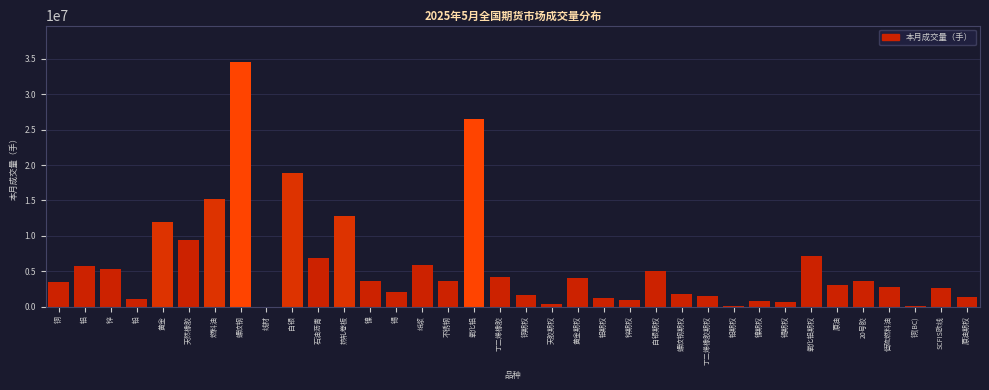

At which label is the value closest to 17261490?

白银